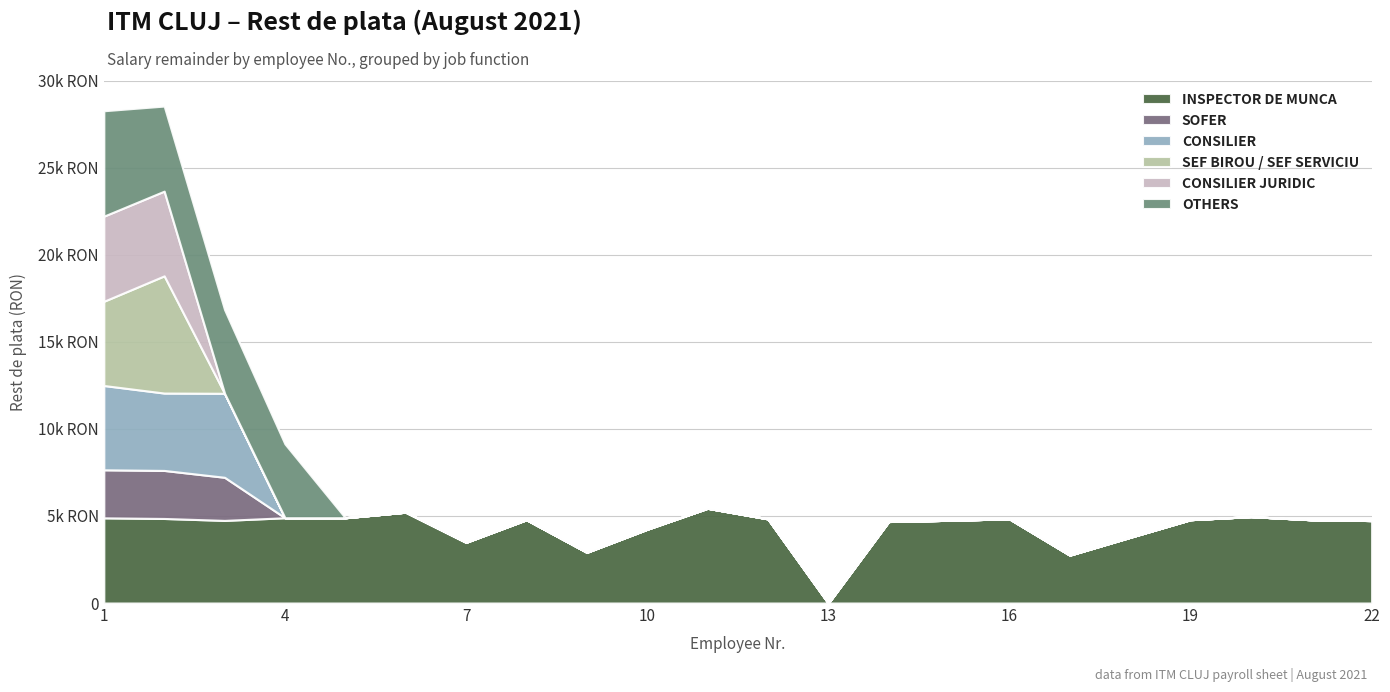

Reading right to left, list all the values displayed in this chart.

INSPECTOR DE MUNCA: 22=4735	21=4782	20=4962	19=4786	18=3774	17=2752	16=4835	15=4750	14=4680	13=0	12=4833	11=5442	10=4238	9=2914	8=4786	7=3488	6=5217	5=4897	4=4897	3=4744	2=4855	1=4891
SOFER: 22=0	21=0	20=0	19=0	18=0	17=0	16=0	15=0	14=0	13=0	12=0	11=0	10=0	9=0	8=0	7=0	6=0	5=0	4=0	3=2475	2=2758	1=2758
CONSILIER: 22=0	21=0	20=0	19=0	18=0	17=0	16=0	15=0	14=0	13=0	12=0	11=0	10=0	9=0	8=0	7=0	6=0	5=0	4=0	3=4824	2=4442	1=4841
SEF BIROU / SEF SERVICIU: 22=0	21=0	20=0	19=0	18=0	17=0	16=0	15=0	14=0	13=0	12=0	11=0	10=0	9=0	8=0	7=0	6=0	5=0	4=0	3=0	2=6730	1=4834
CONSILIER JURIDIC: 22=0	21=0	20=0	19=0	18=0	17=0	16=0	15=0	14=0	13=0	12=0	11=0	10=0	9=0	8=0	7=0	6=0	5=0	4=0	3=0	2=4864	1=4887
OTHERS: 22=0	21=0	20=0	19=0	18=0	17=0	16=0	15=0	14=0	13=0	12=0	11=0	10=0	9=0	8=0	7=0	6=0	5=0	4=4241	3=4805	2=4884	1=6052